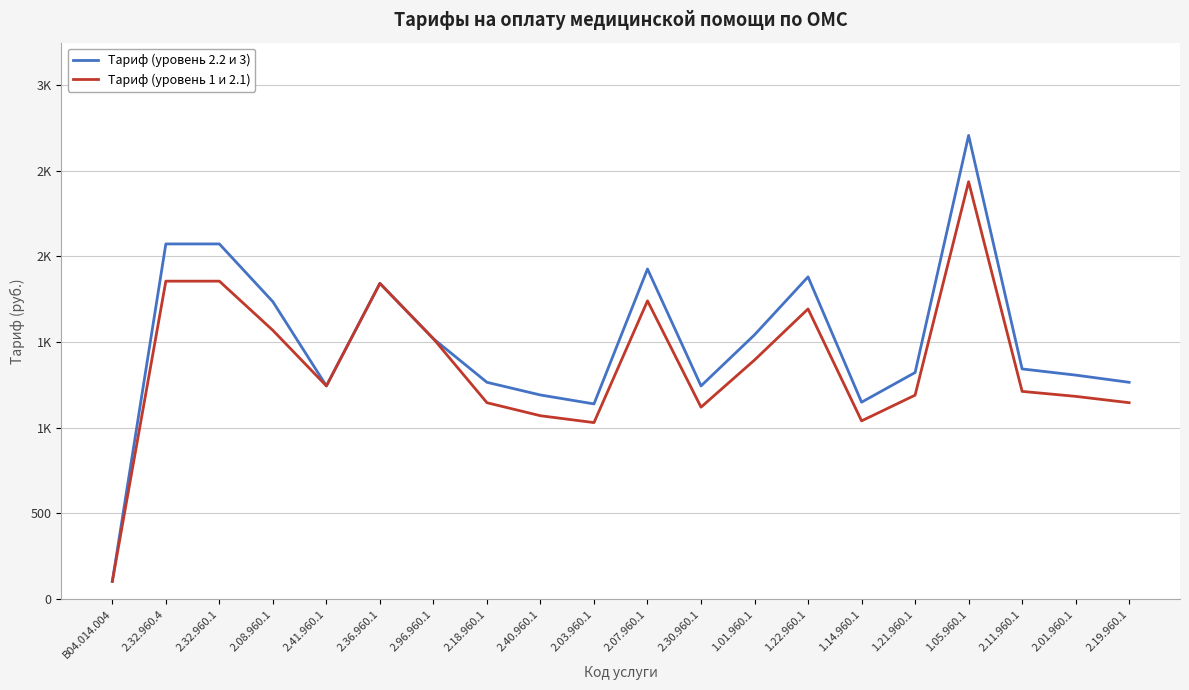

Which has a higher value, 2.08.960.1 or 2.41.960.1?

2.08.960.1